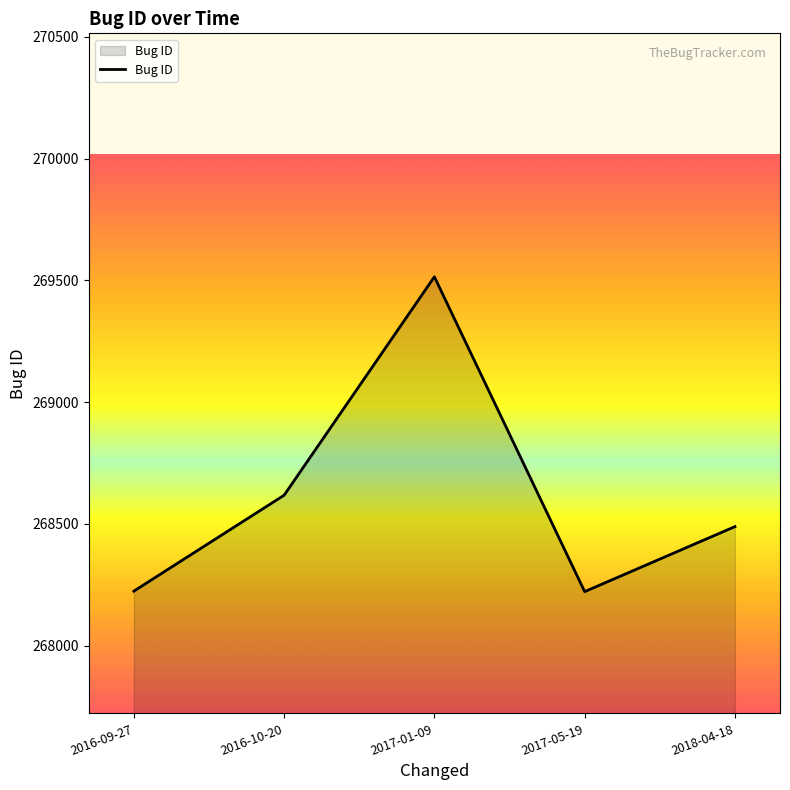

What is the difference between the values at 2017-05-19 and 2016-10-20?

396